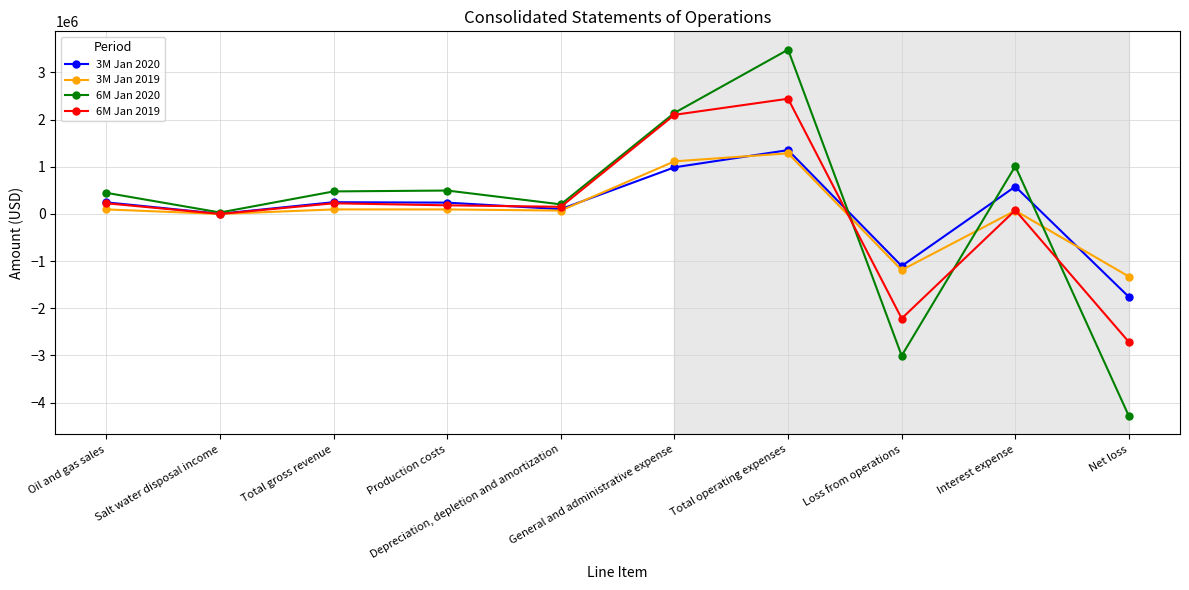

True or false: 6M Jan 2020 has more than 0 interior local peaks.

True